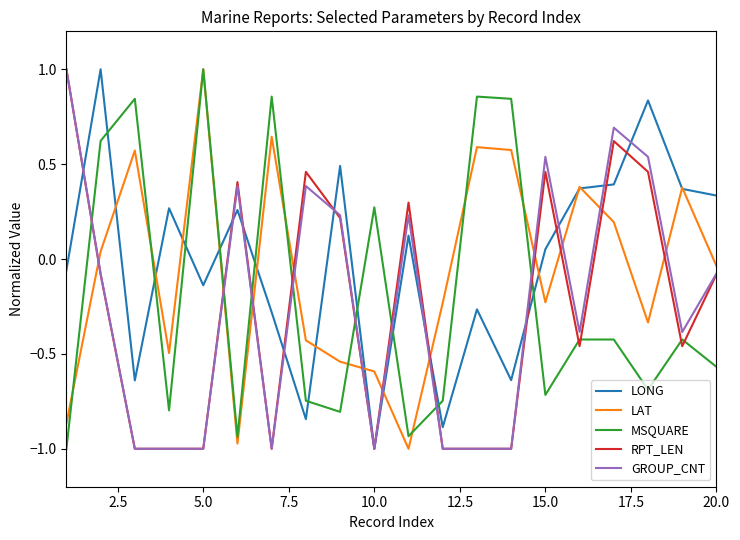

What is the greatest value displayed?

1.0